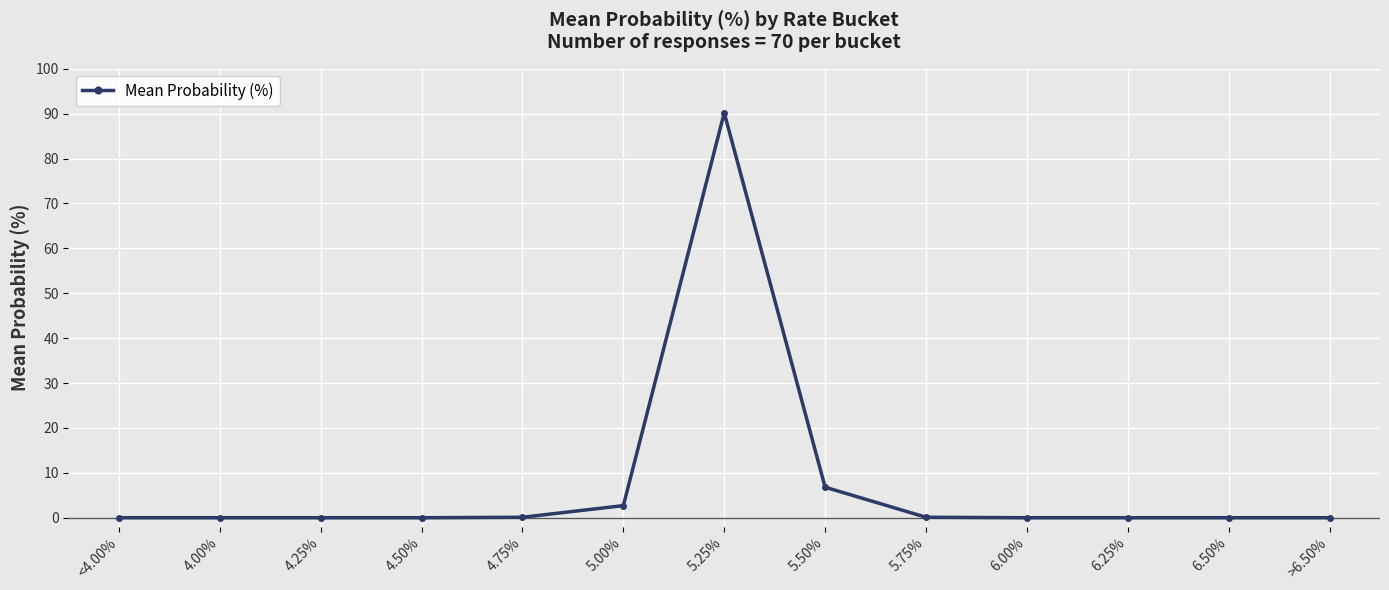

Count the number of categories in the chart.

13